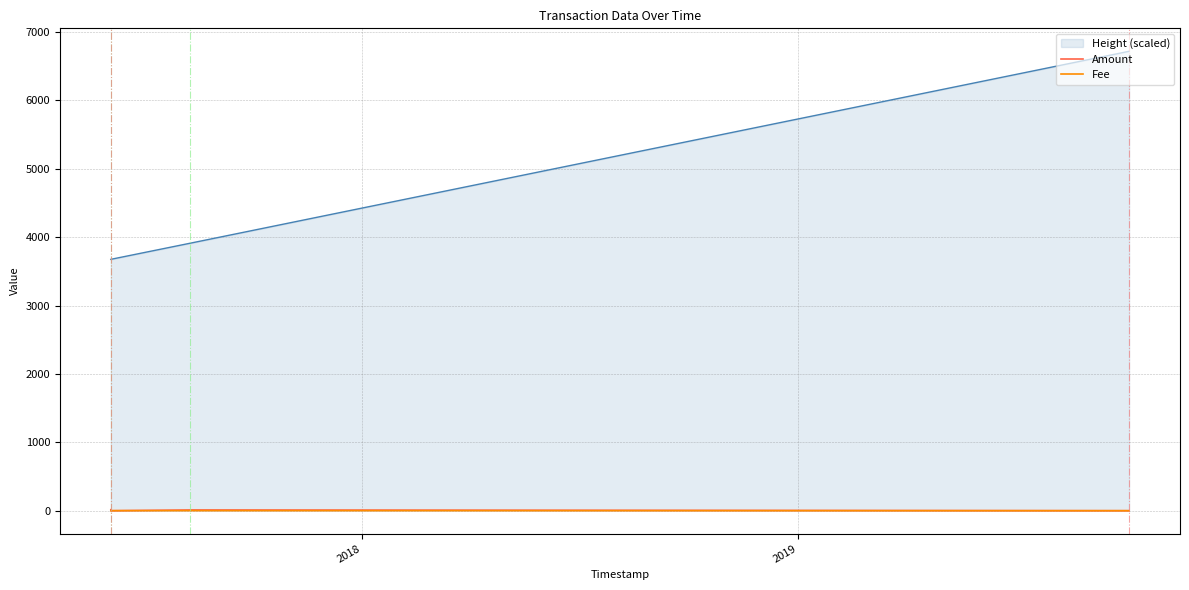

True or false: Fee and Height (scaled) cross at least once.

False